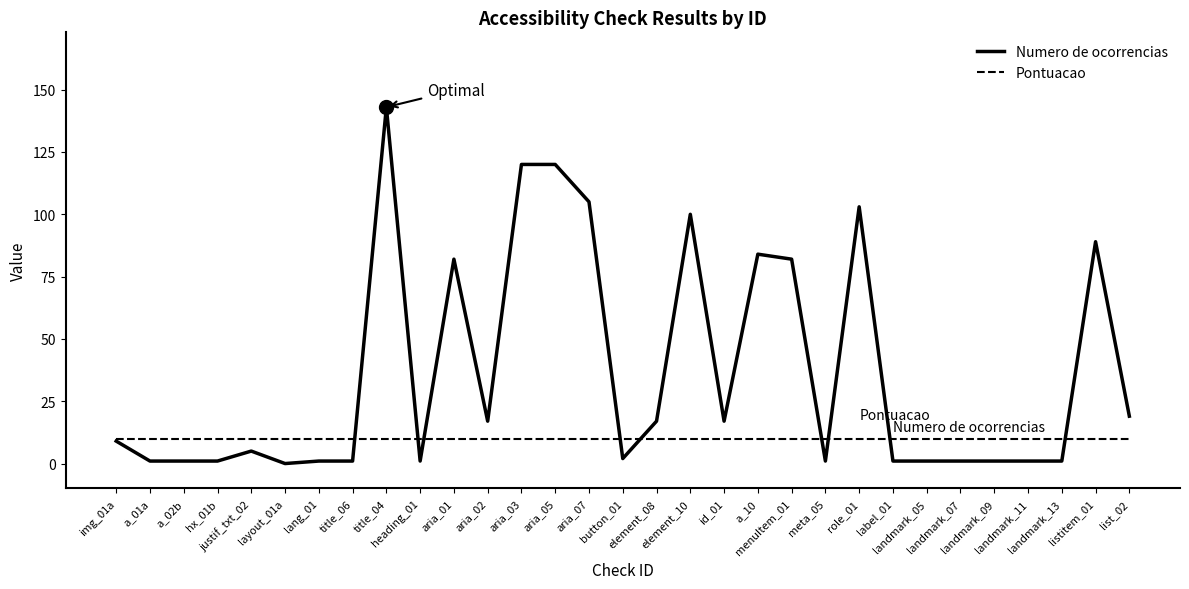

Reading left to right, transcribe all the data shown in this chart.

Numero de ocorrencias: 9	1	1	1	5	0	1	1	143	1	82	17	120	120	105	2	17	100	17	84	82	1	103	1	1	1	1	1	1	89	19
Pontuacao: 10	10	10	10	10	10	10	10	10	10	10	10	10	10	10	10	10	10	10	10	10	10	10	10	10	10	10	10	10	10	10